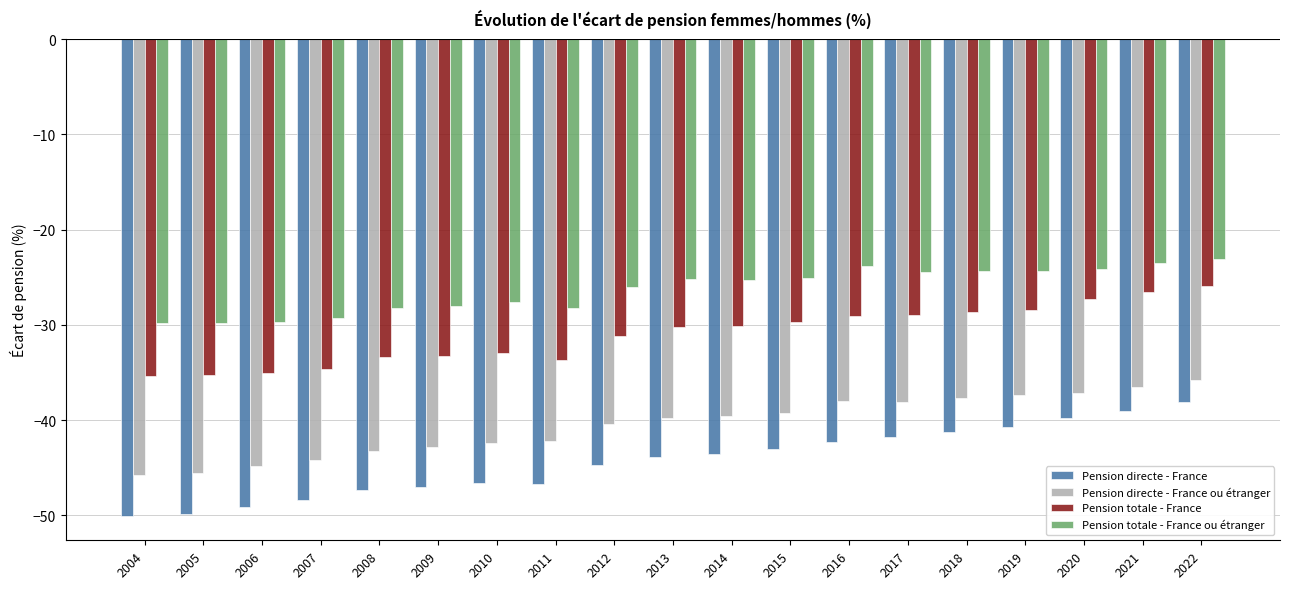

List the series in order of their overall mean, lowest first.

Pension directe - France, Pension directe - France ou étranger, Pension totale - France, Pension totale - France ou étranger